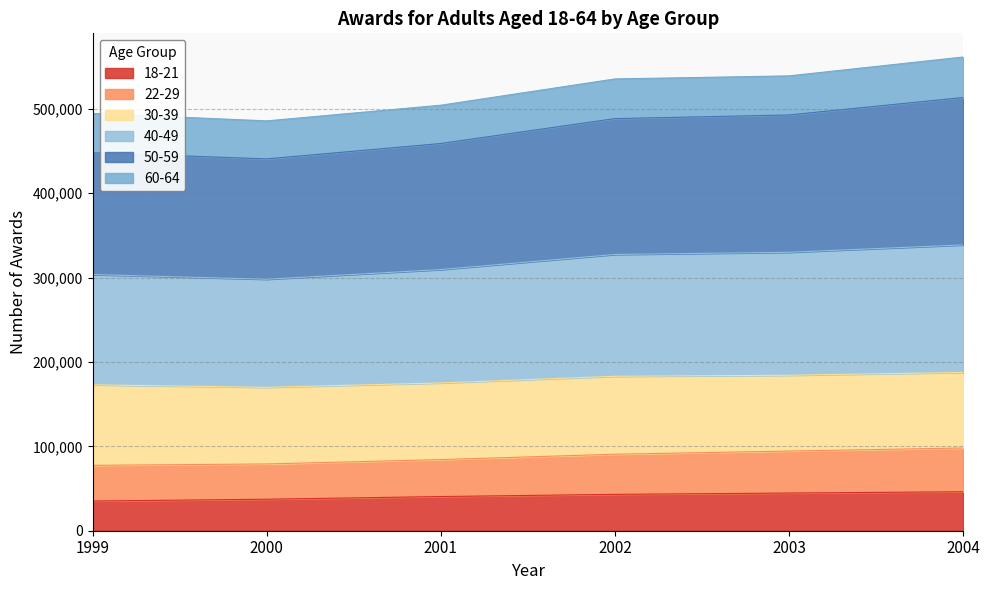

What is the total value across all series at 2004?

561487